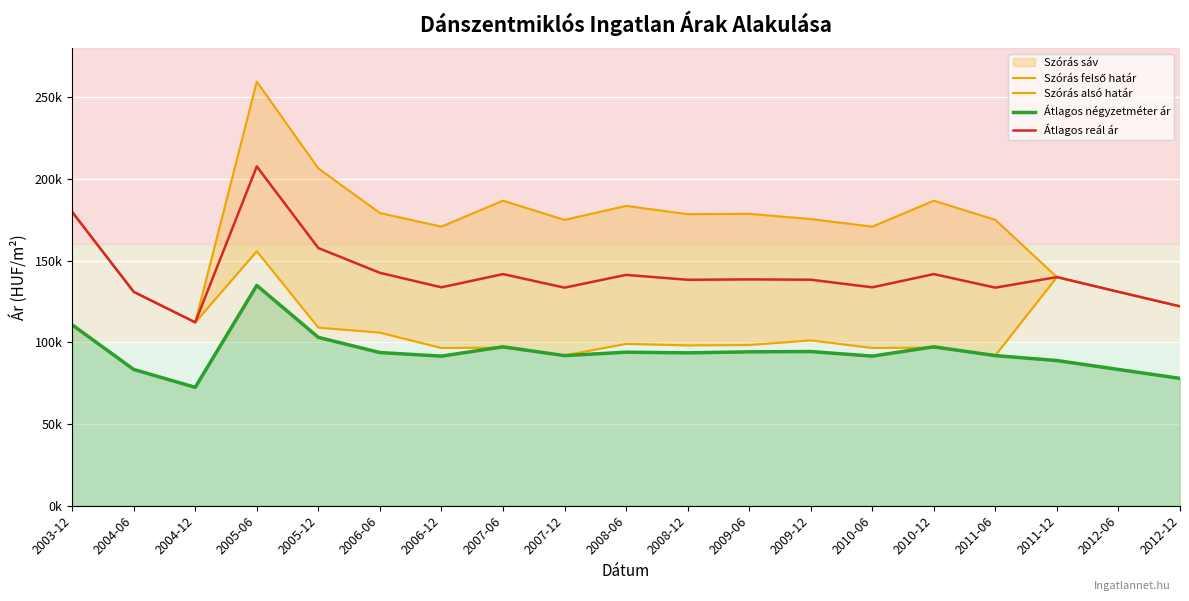

How many lines are shown in the chart?

4